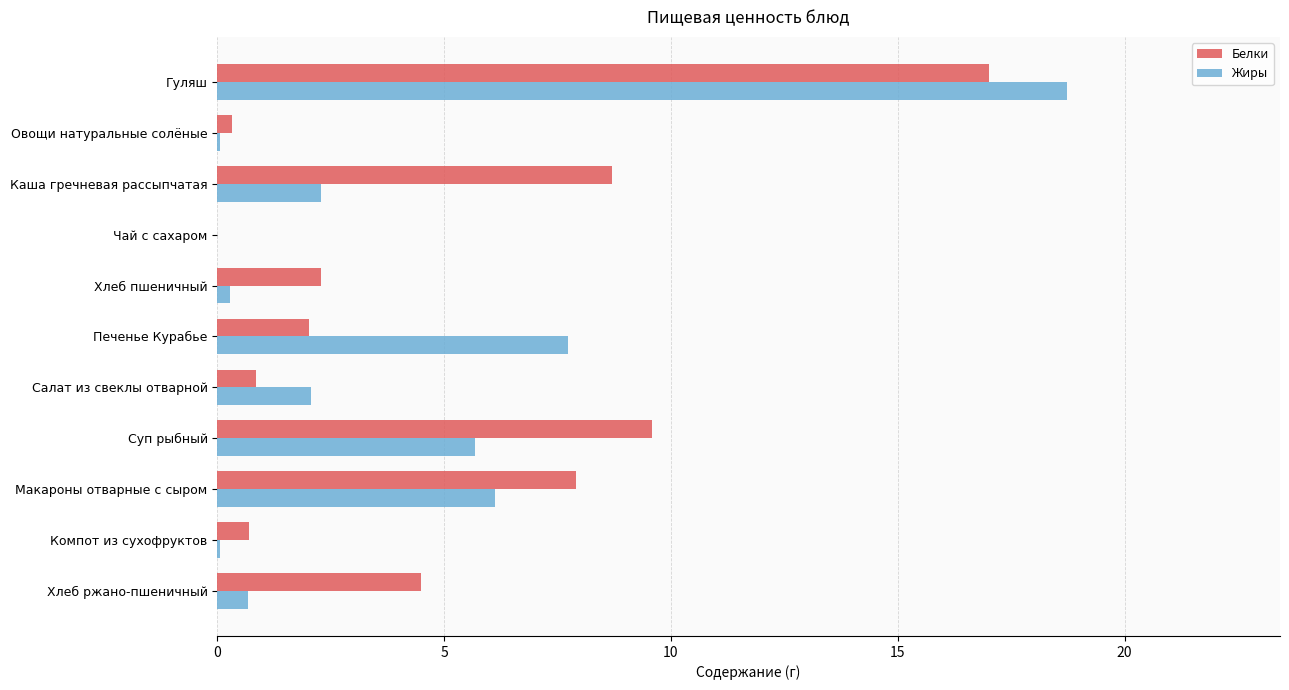

How many data points in Жиры are above 2?

6